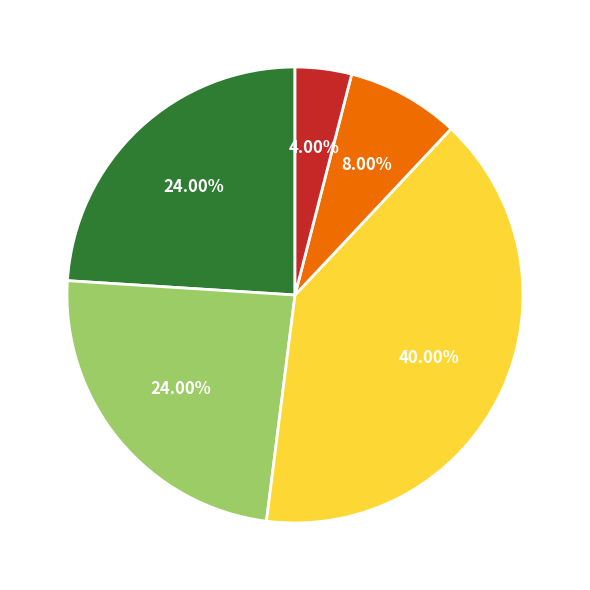

Does any single category account for the majority?

No